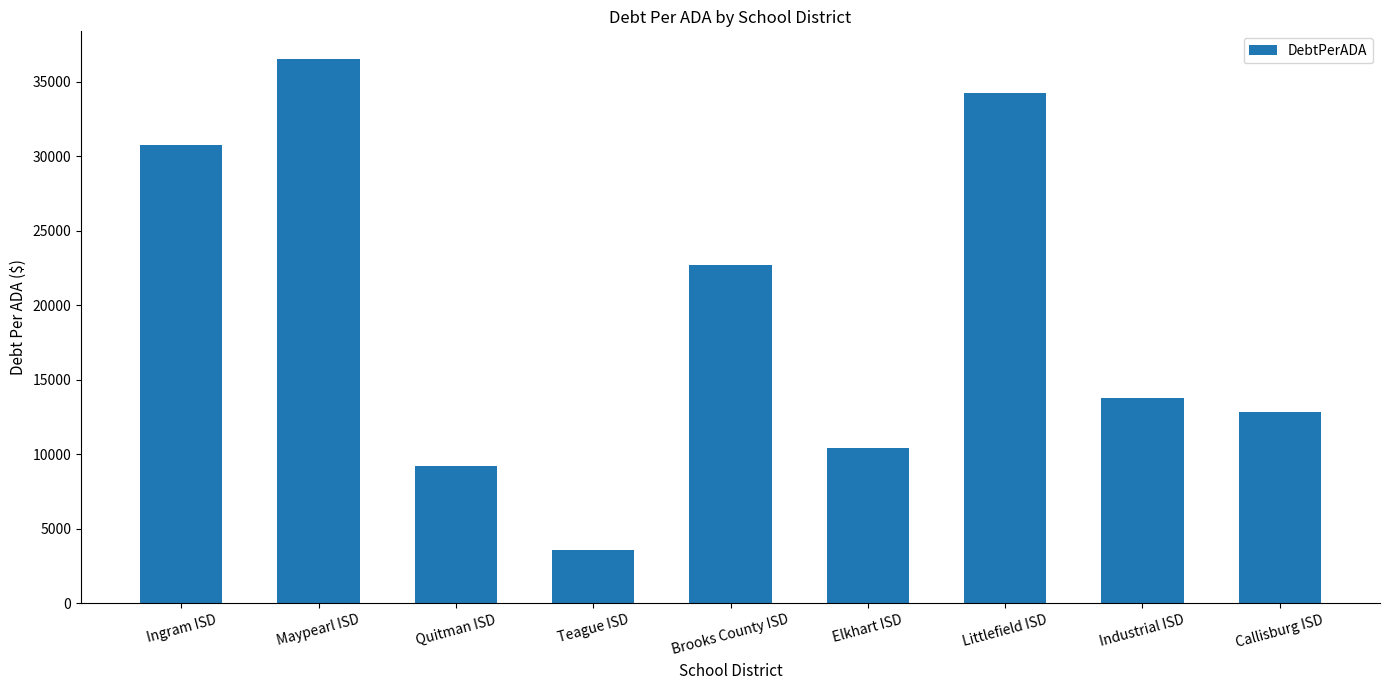

What is the difference between the second highest and second lowest values?

25026.4